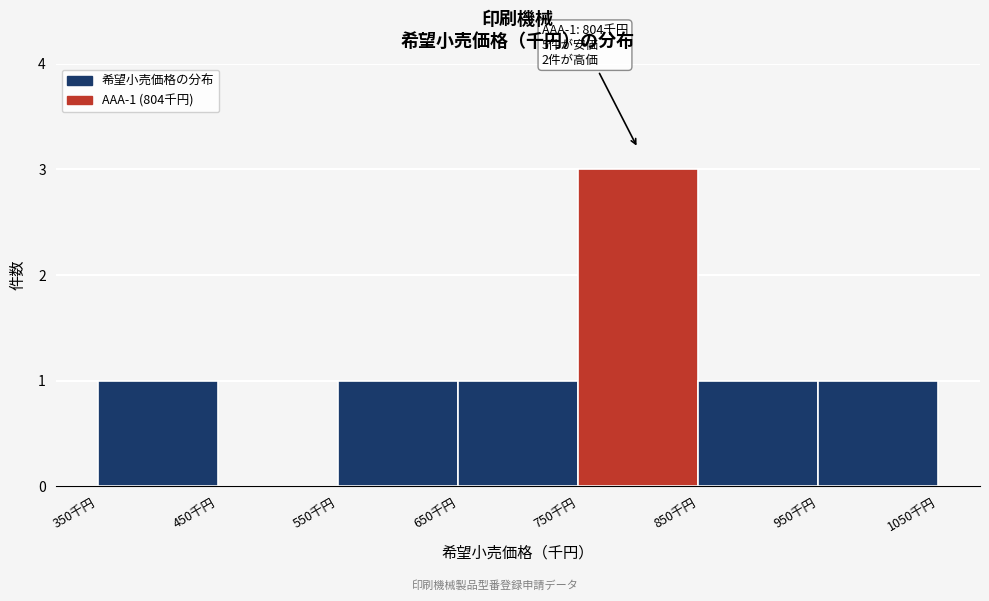

Over which range of the x-axis is the bar tallest?

750 to 850